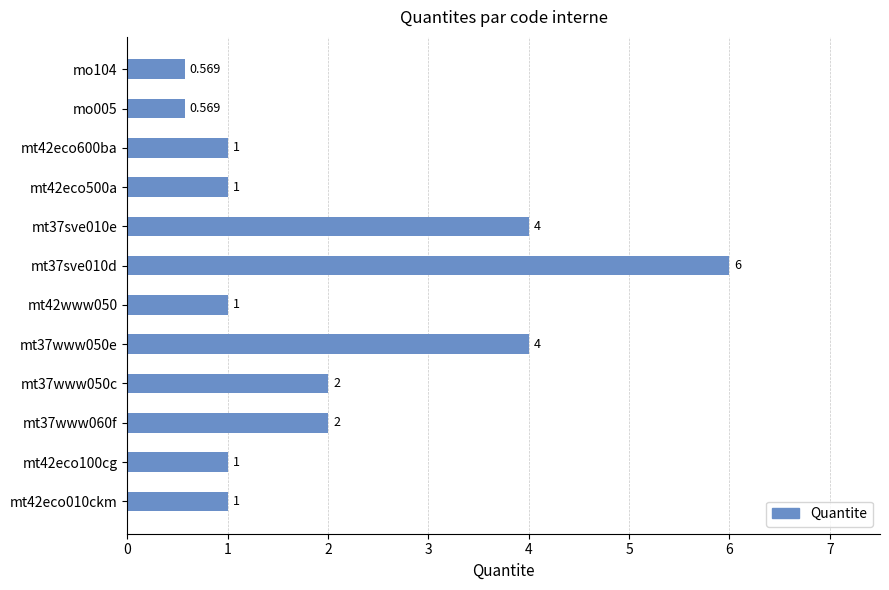

What is the average value?

2.0